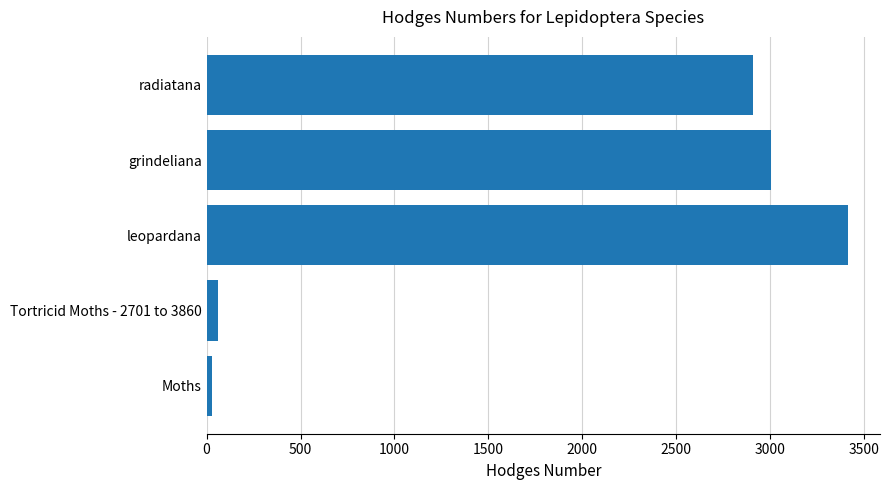

At which label is the value closest to 1721?

radiatana